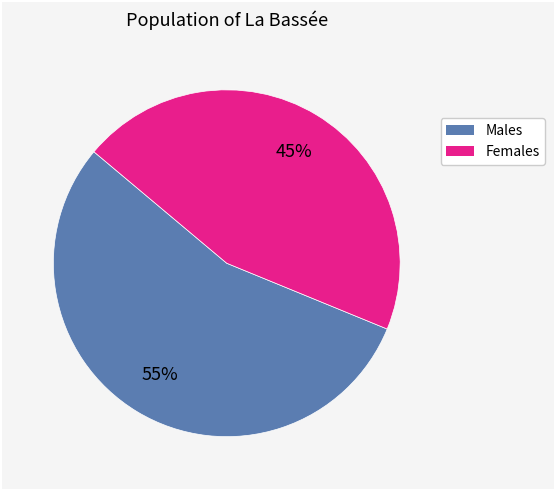

To the nearest percent, what is the difference between the largest and smallest slice percentages?

10%